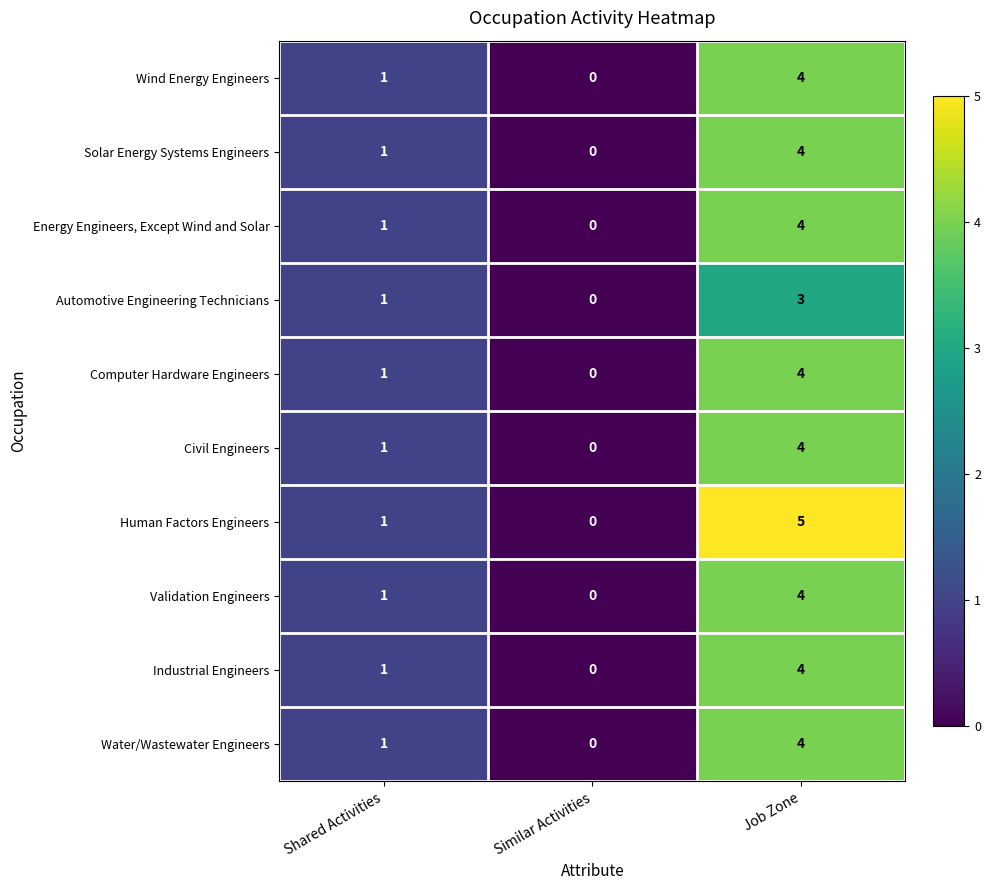

List the labels in order of Validation Engineers value, largest first.

Job Zone, Shared Activities, Similar Activities